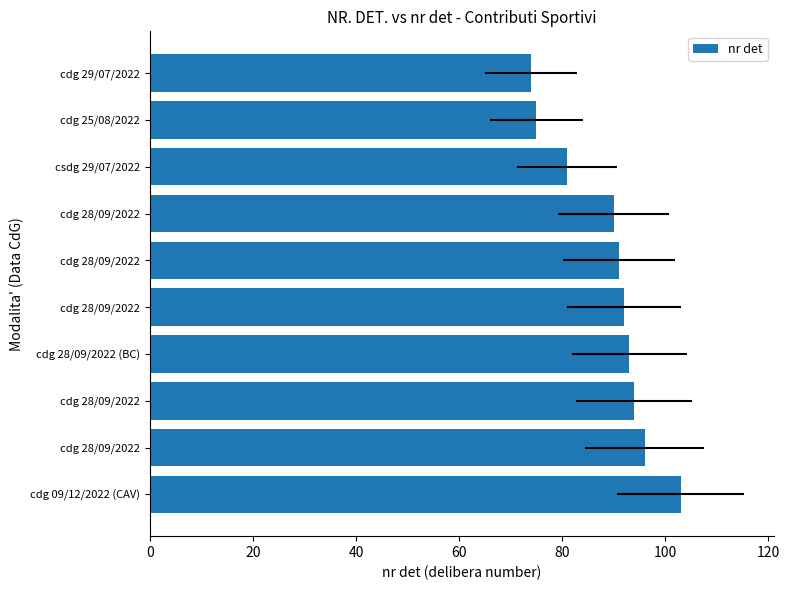

Reading right to left, what are all the values shown in this chart?

74	75	81	90	91	92	93	94	96	103